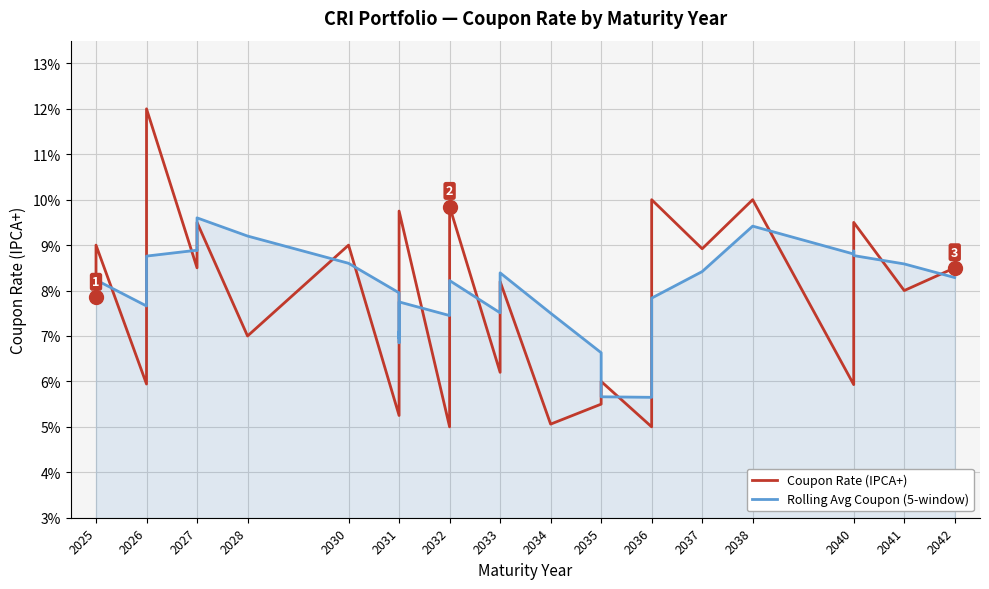

Rank the series by their average value, from highest to lowest.

Coupon Rate (IPCA+), Rolling Avg Coupon (5-window)